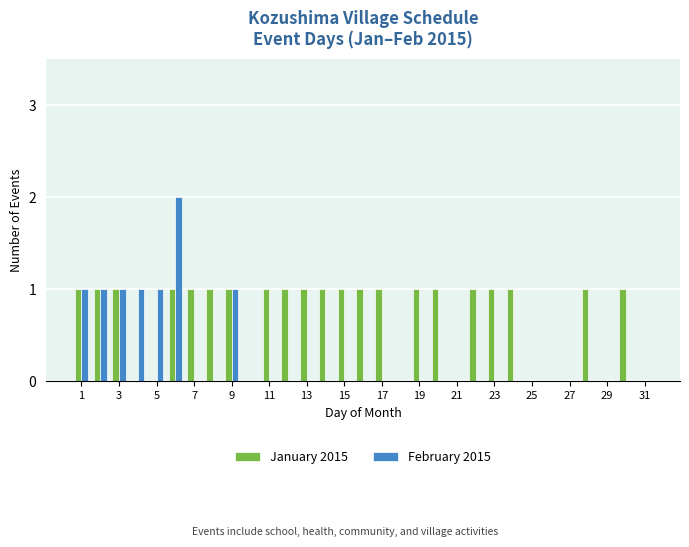

Which series has the largest total across all categories?

January 2015